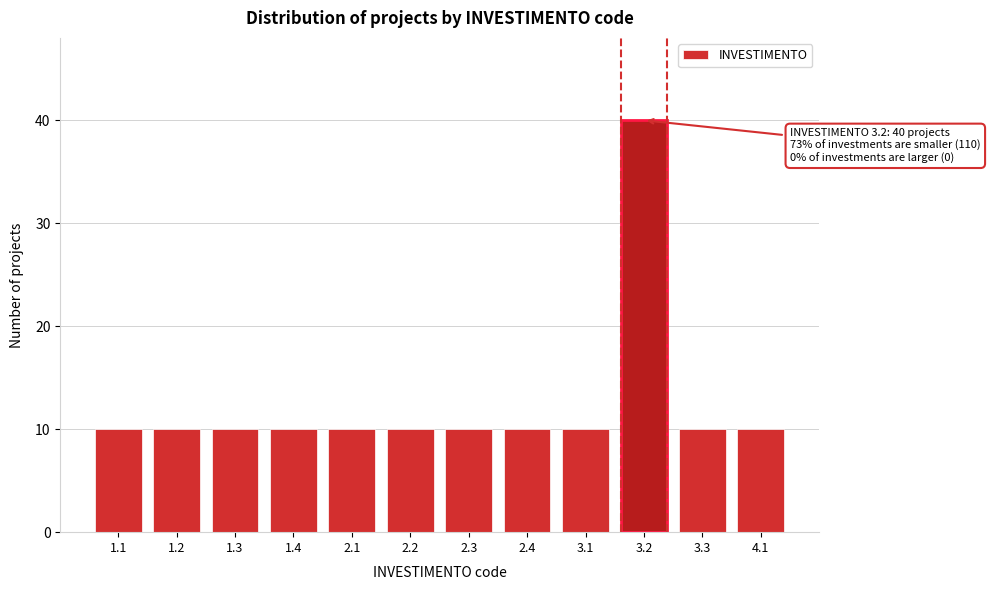

Reading left to right, extract all data points from this chart.

1.1=10	1.2=10	1.3=10	1.4=10	2.1=10	2.2=10	2.3=10	2.4=10	3.1=10	3.2=40	3.3=10	4.1=10